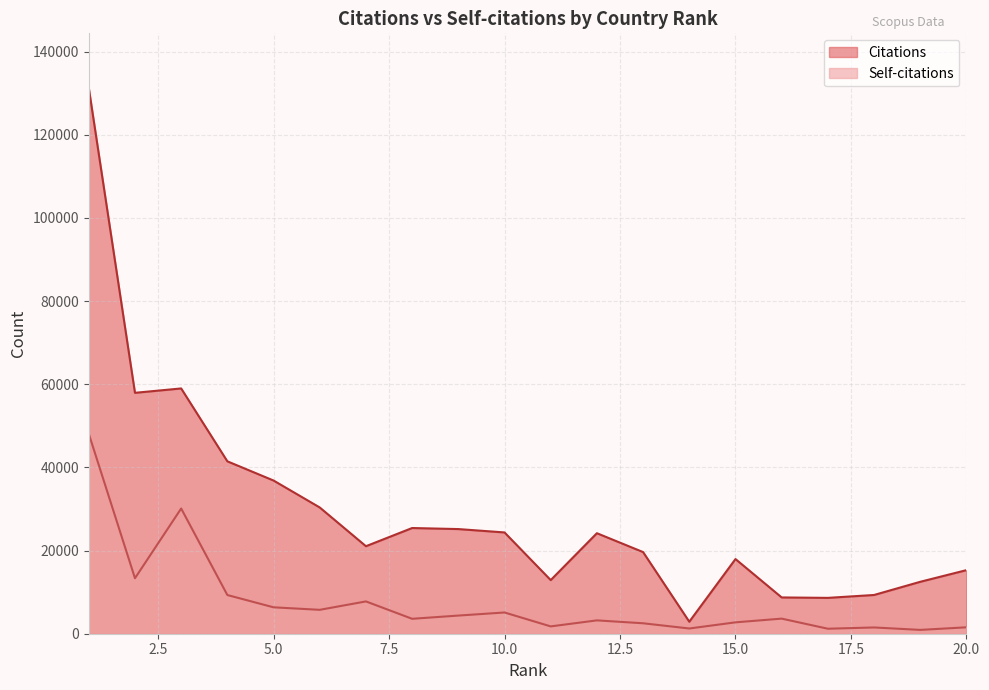

At how many categories does at least one series exceed 131199?

1